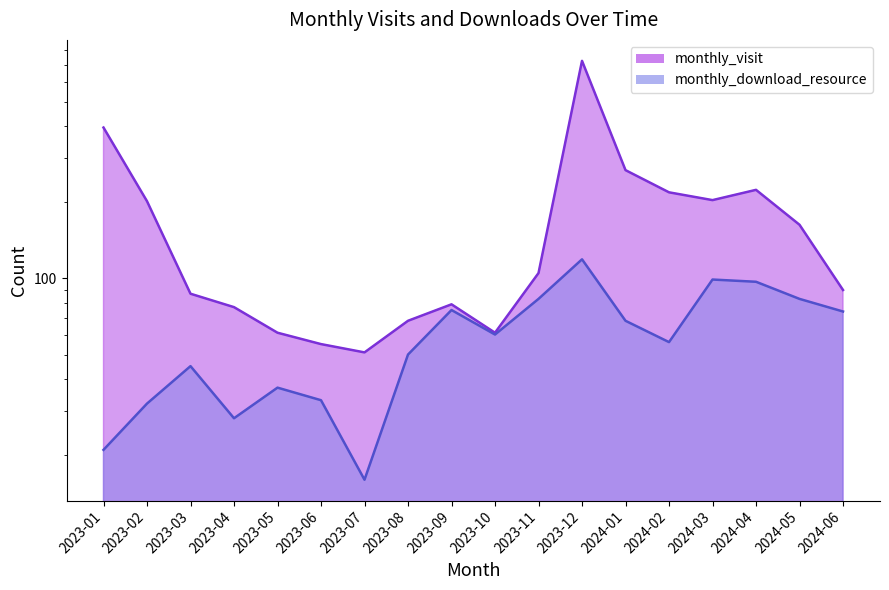

What is the smallest value displayed?

16